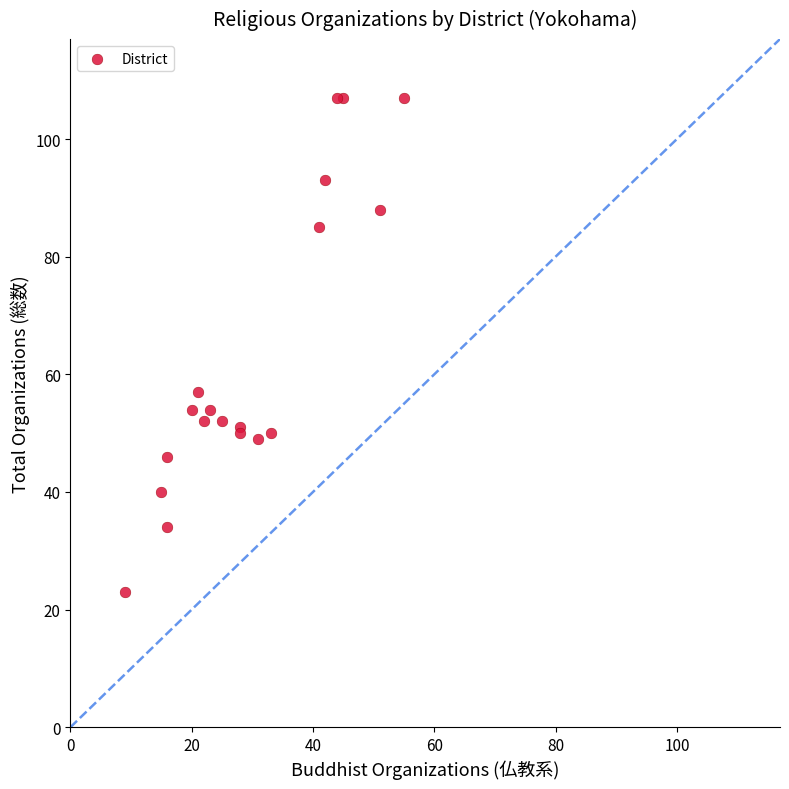

What Y value in the scatter plot is closest to 65?

57